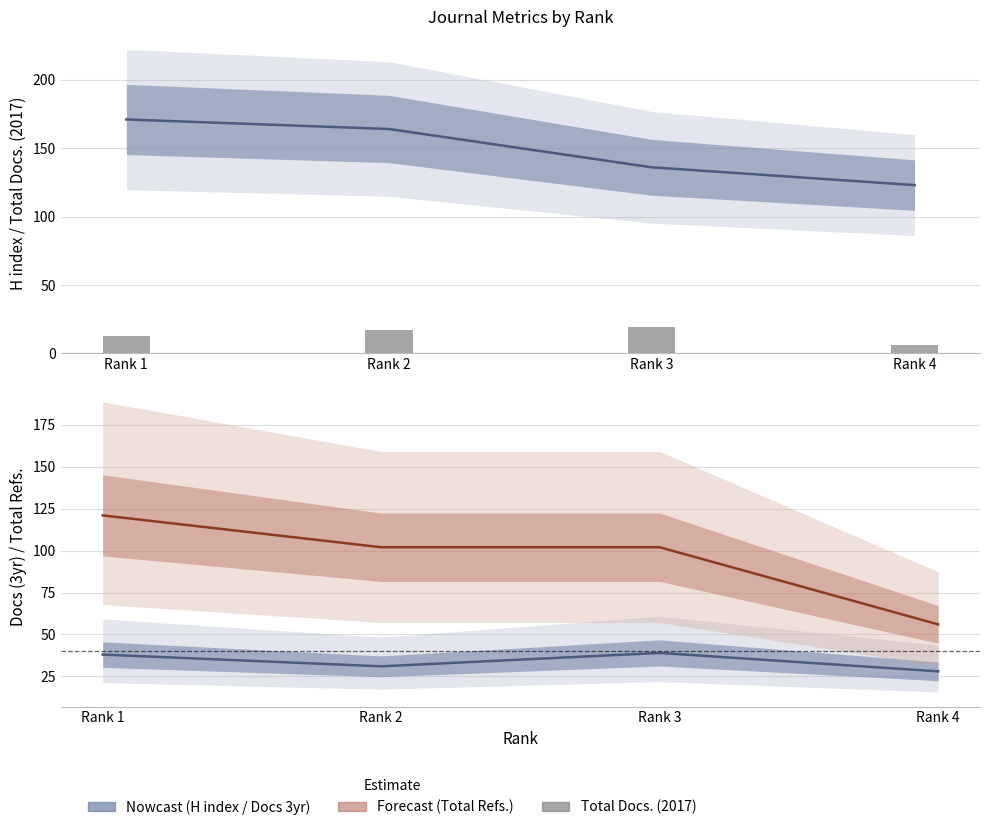

Which series has the widest spread of values?

Total Refs.